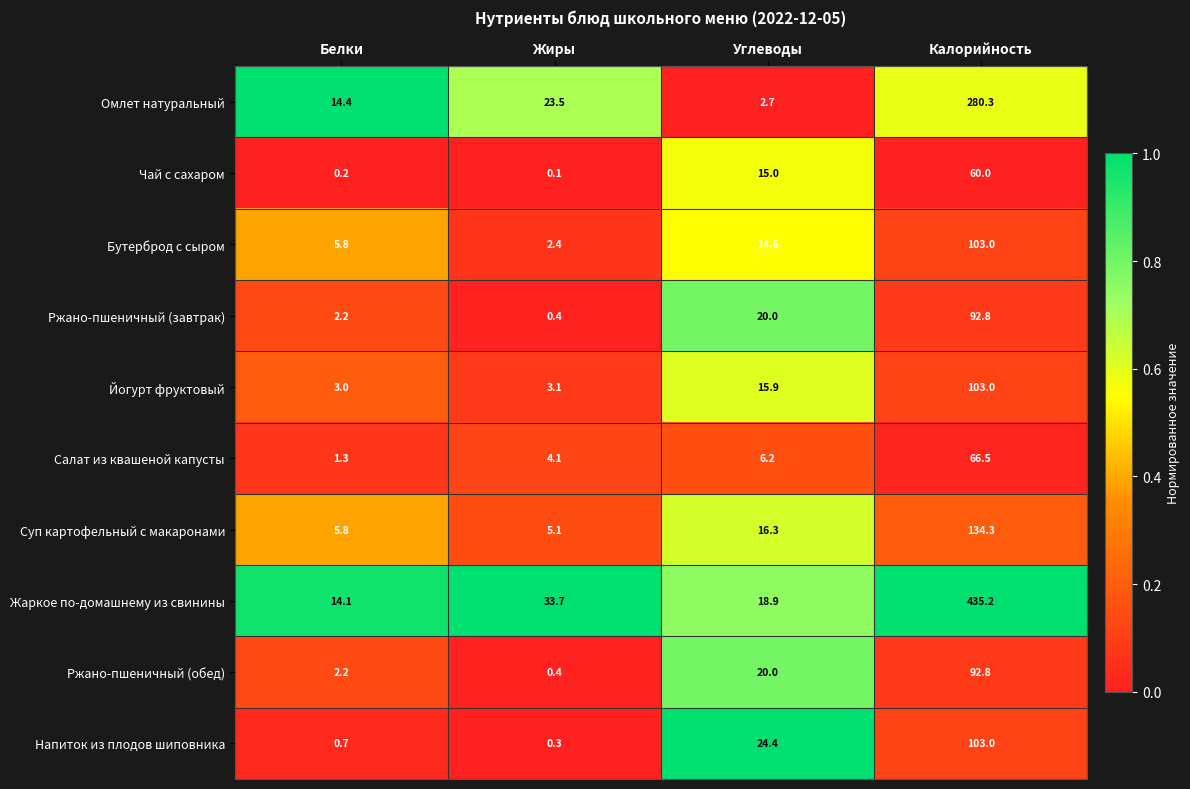

What is the sum of all Чай с сахаром values?

75.3